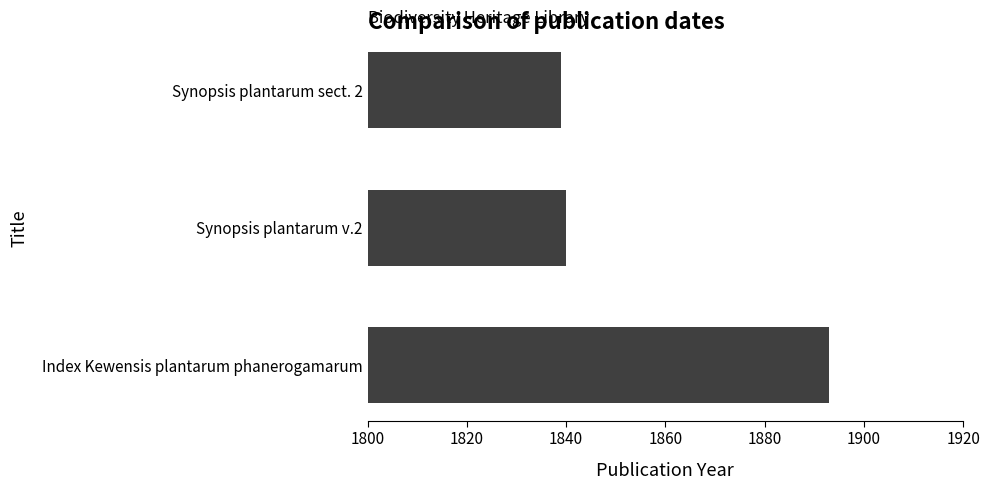

Which label corresponds to the smallest value in the chart?

Synopsis plantarum sect. 2